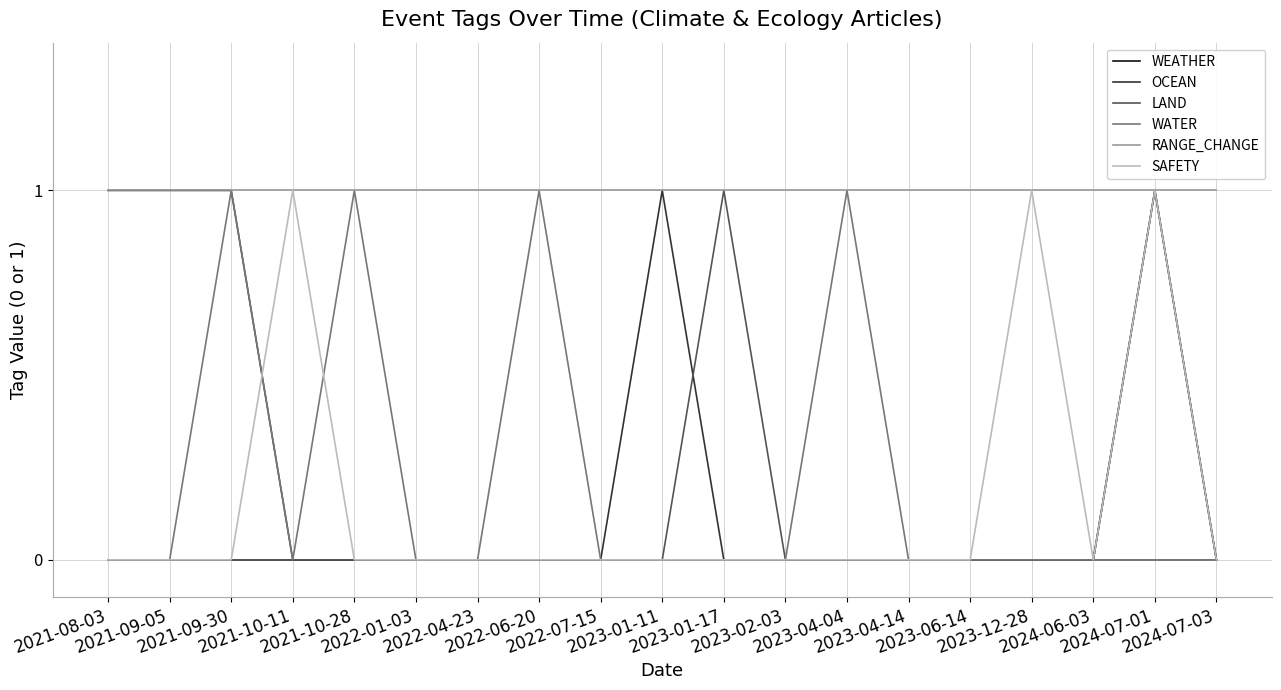

Where is LAND nearest to the value 0?

2021-08-03